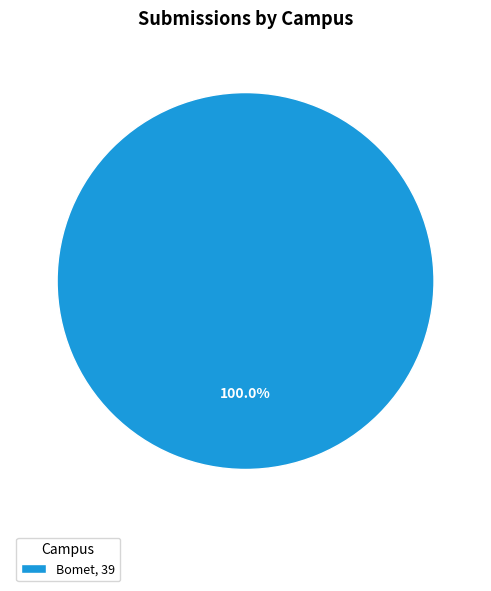

Is Bomet, 39 the majority of the pie?

Yes